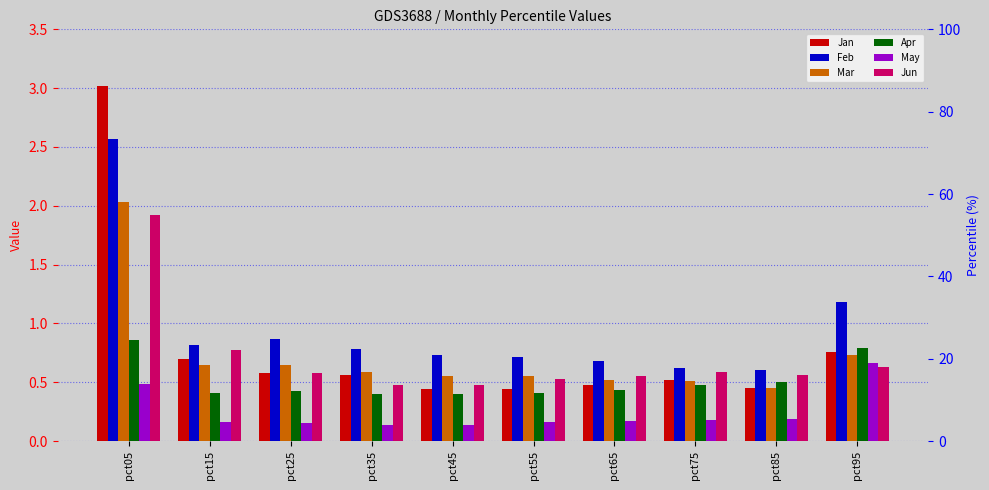

What is the maximum value shown in the chart?

3.0